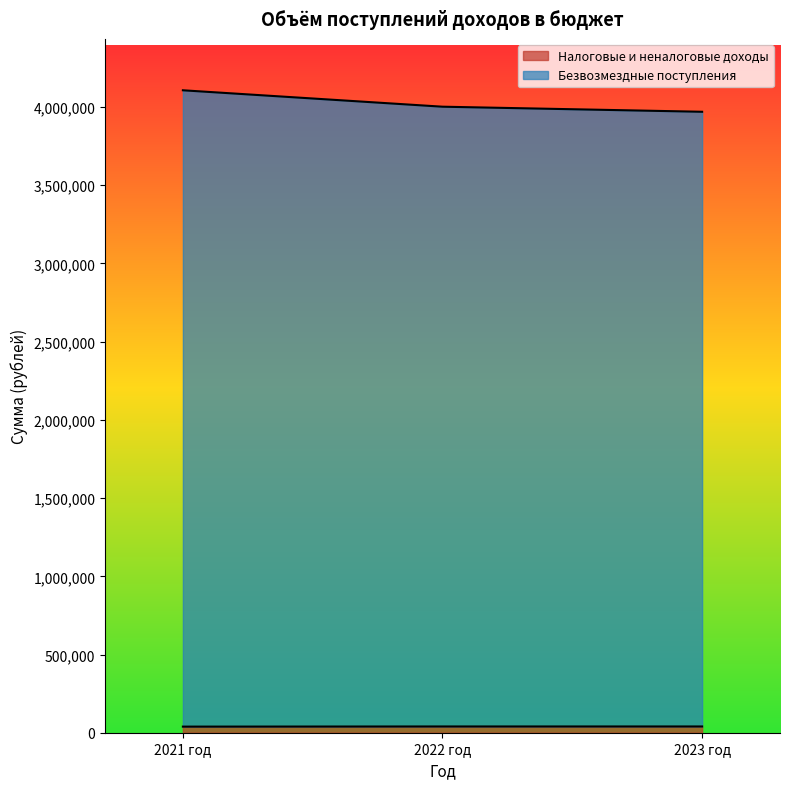

Which series has the largest range (max minus min)?

Безвозмездные поступления